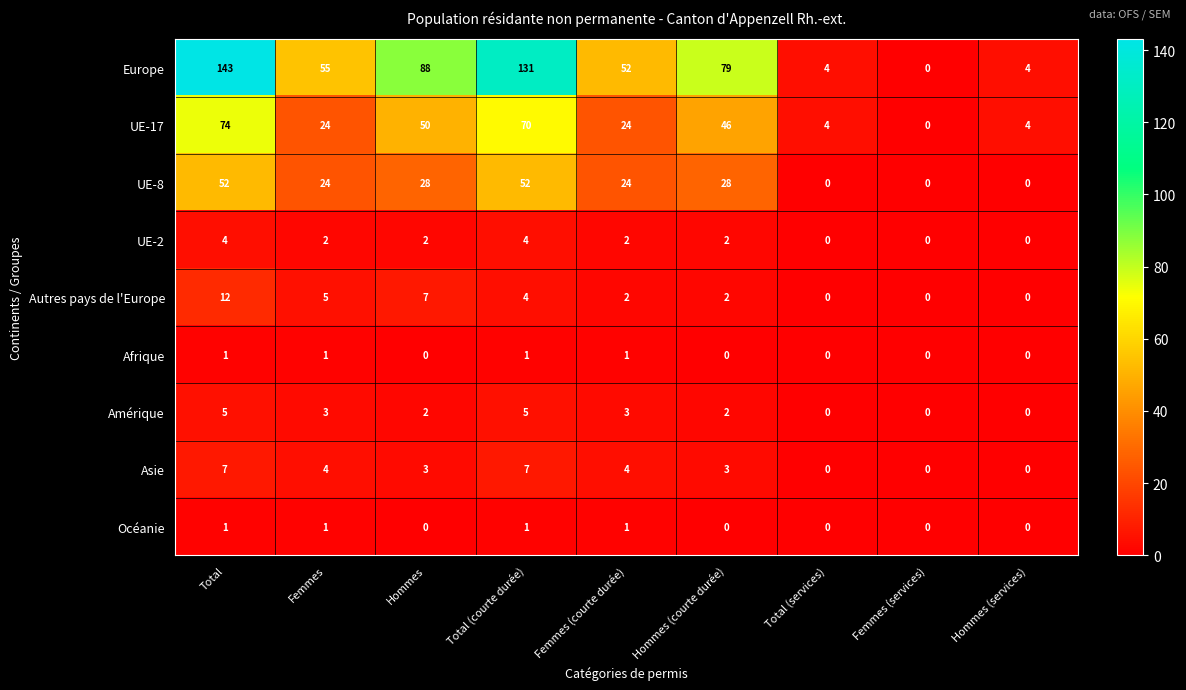

What is the difference between the highest and lowest values at Femmes (courte durée)?

51